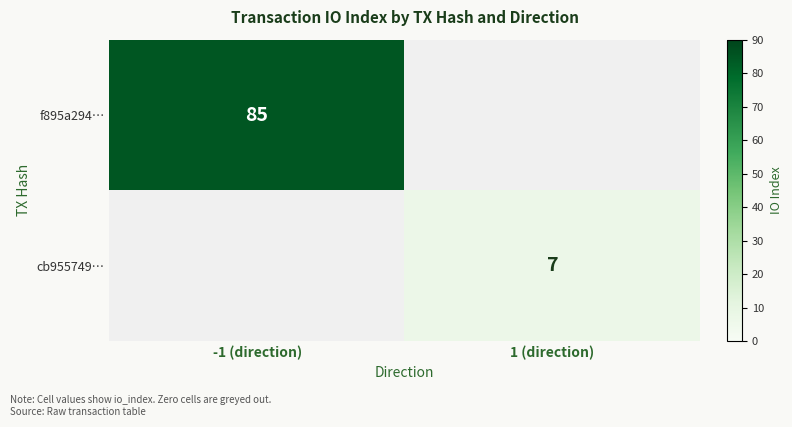

True or false: cb955749… has a value of 3 at 1 (direction).

False